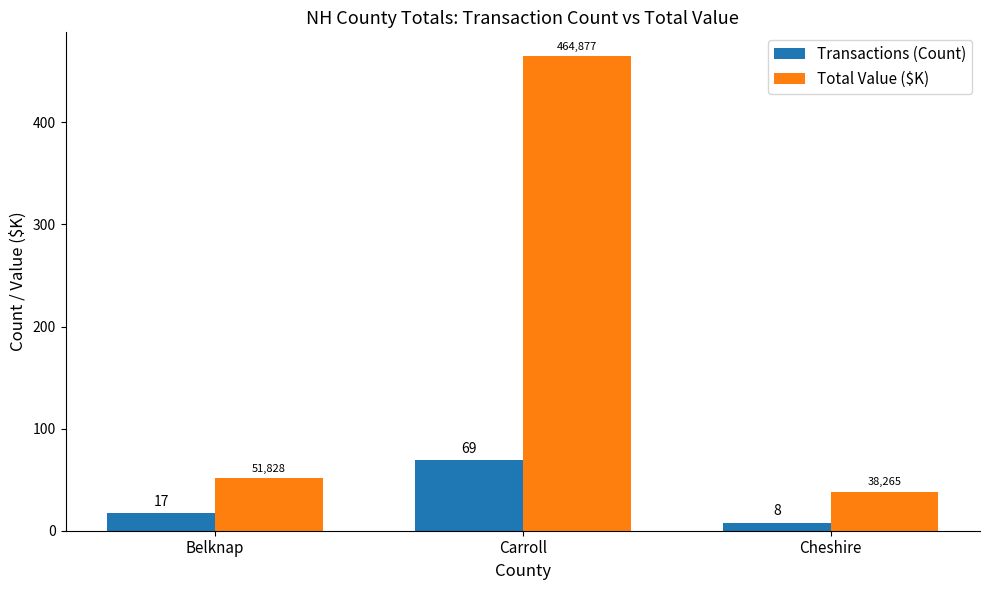

What are all the series names shown in the legend?

Transactions (Count), Total Value ($K)